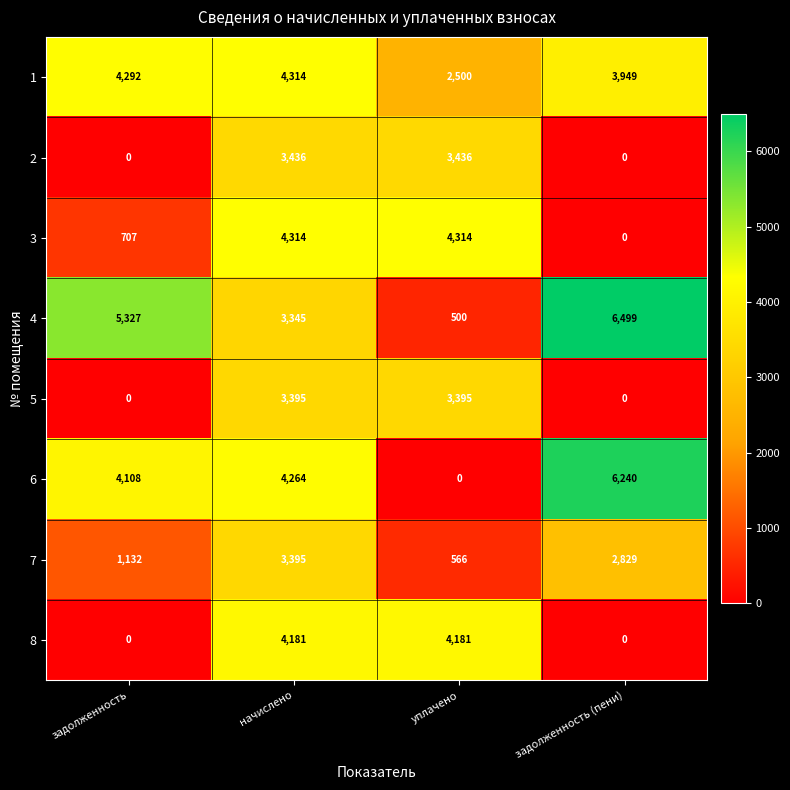

What is the minimum value for 4?

500